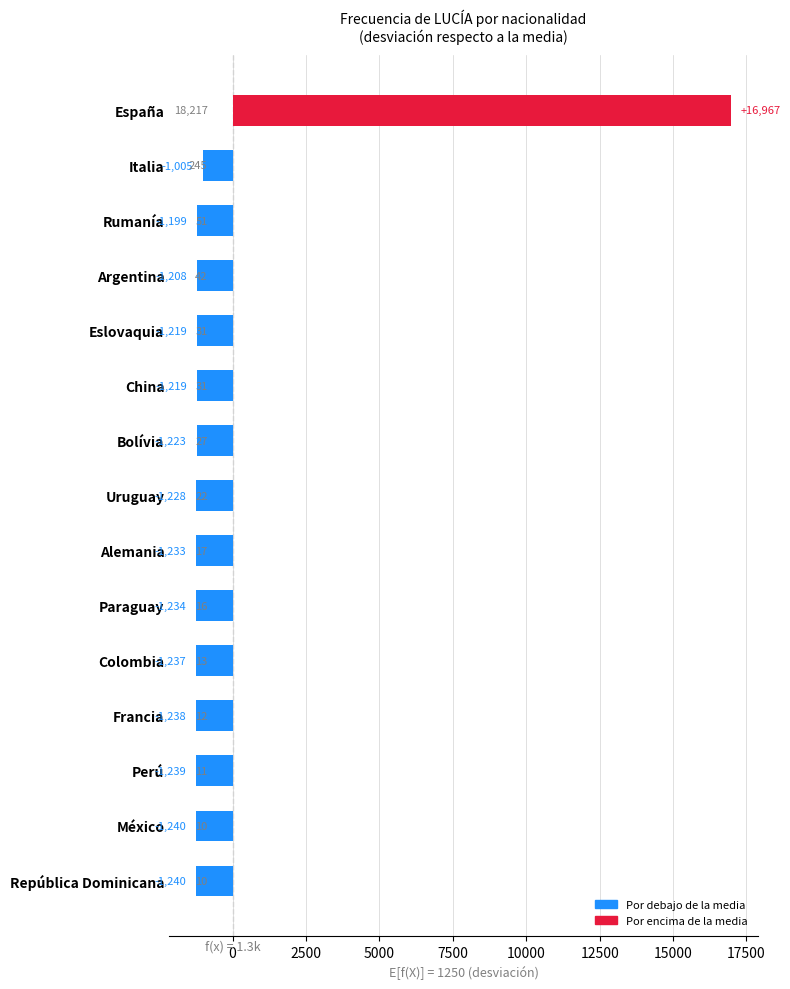

What is the greatest value displayed?

16966.7